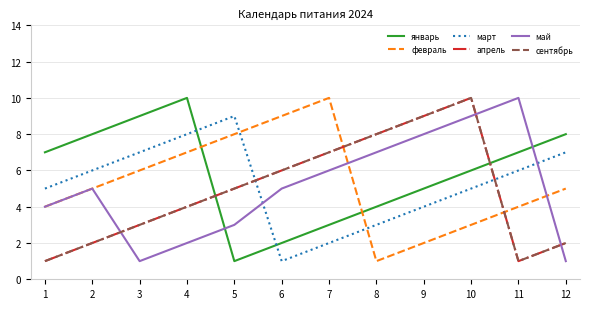

Is this an area chart (filled region under the line)?

No